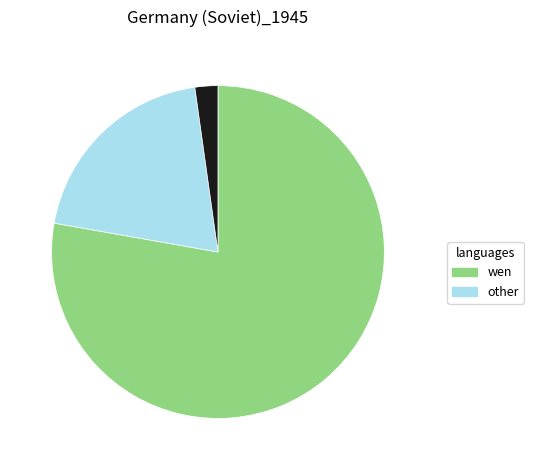

Is there any slice that represents more than half of the pie?

Yes